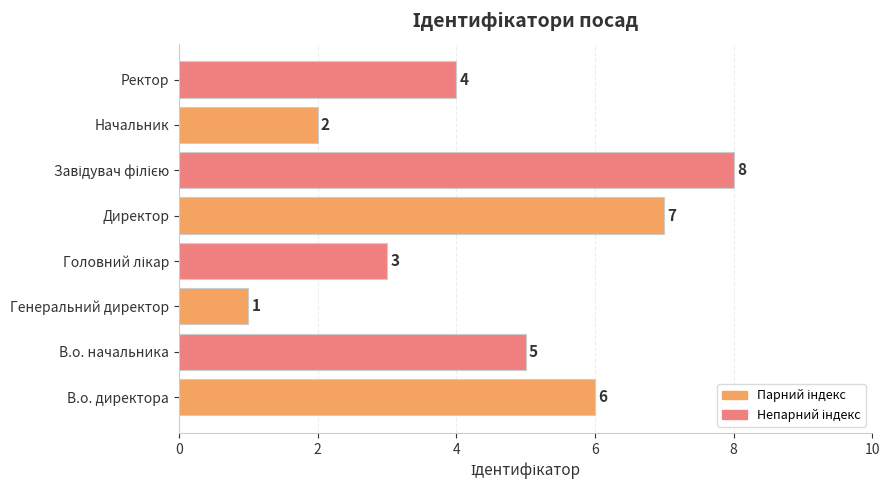

What is the sum of all values?

36